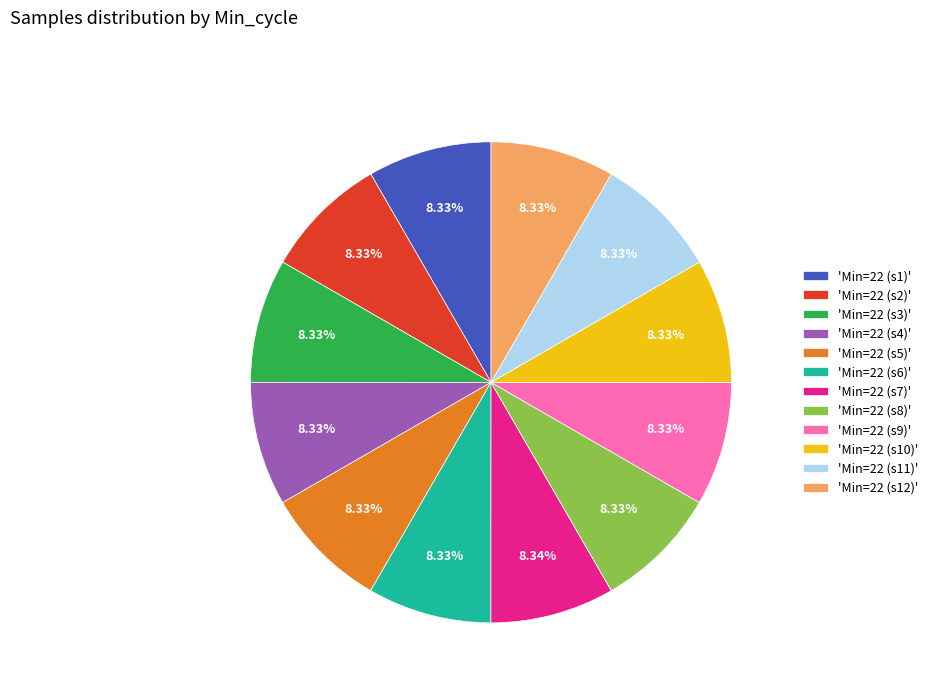

What is the ratio of the value at 'Min=22 (s6)' to the value at 'Min=22 (s11)'?

1.0